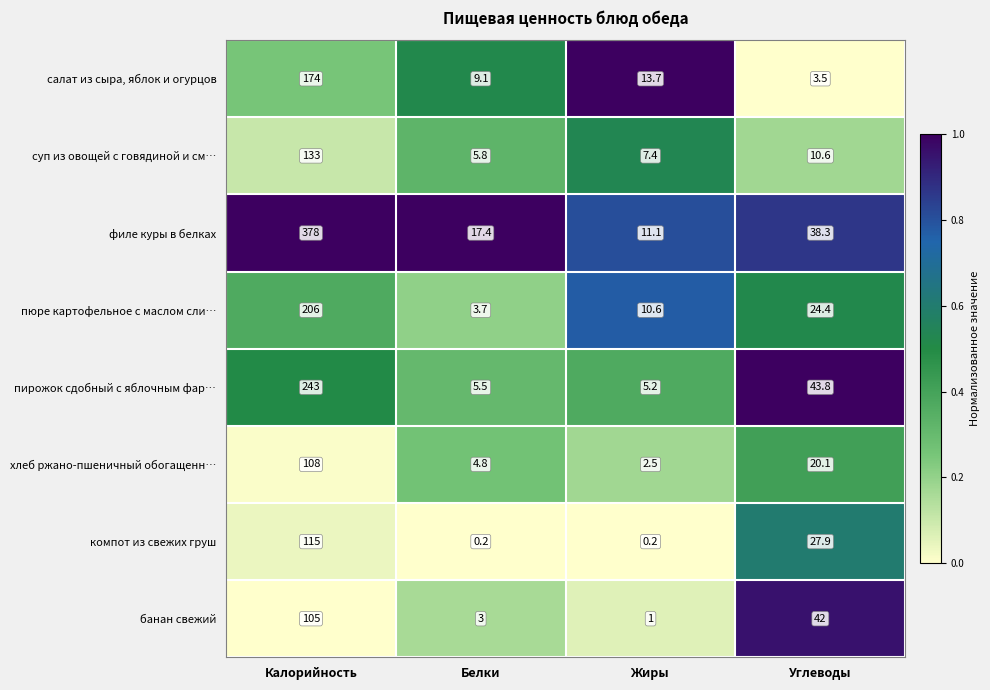

Which series has the largest range (max minus min)?

филе куры в белках